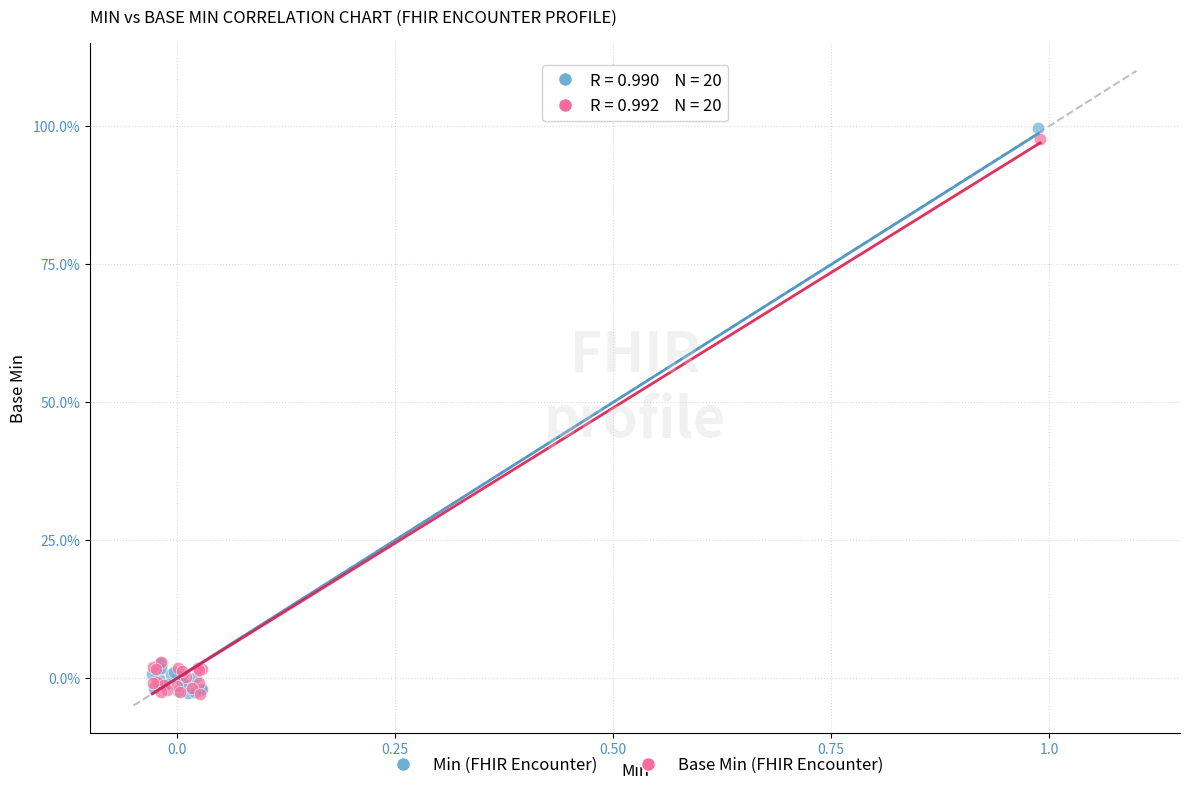

What are all the series names shown in the legend?

Min (FHIR Encounter), Base Min (FHIR Encounter)